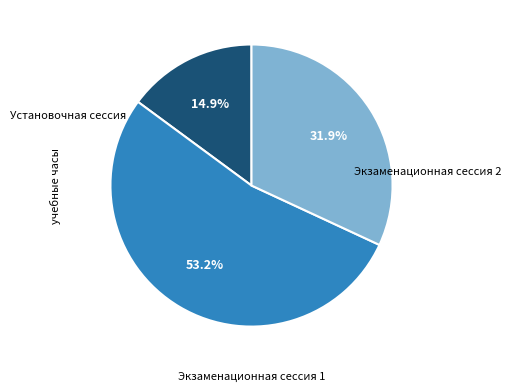

True or false: Экзаменационная сессия 2 accounts for 19% of the total.

False